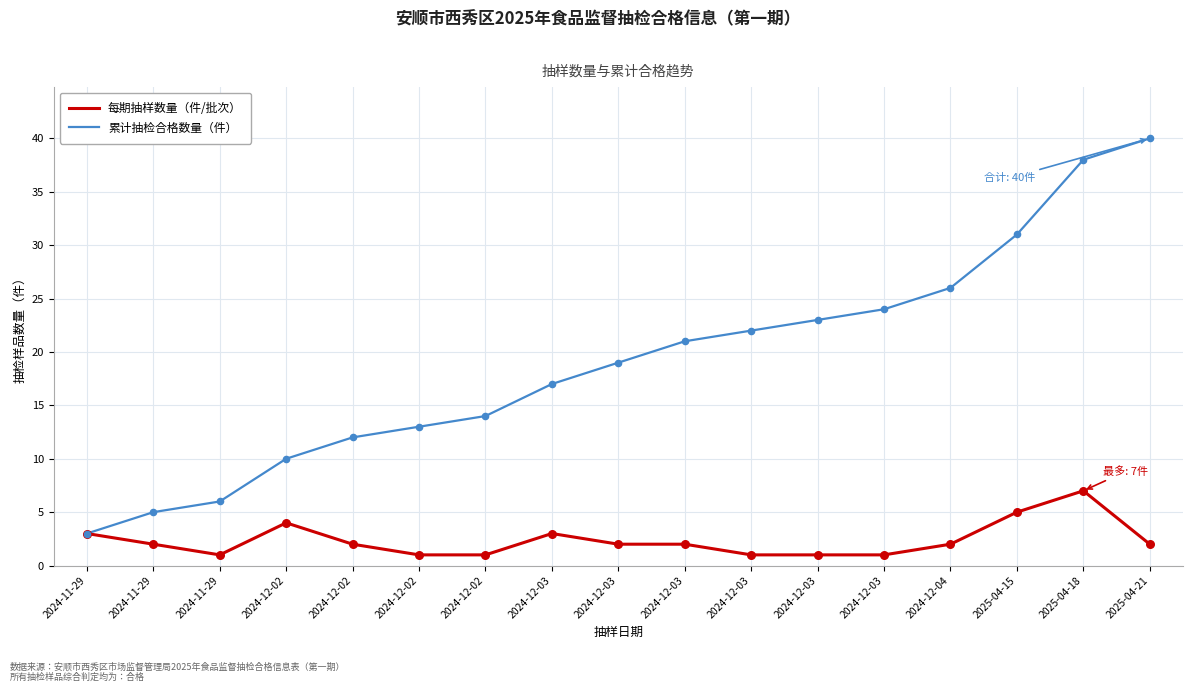

Is the value of 累计抽检合格数量（件） at 2025-04-21 greater than the value of 每期抽样数量（件/批次） at 2024-12-02?

Yes